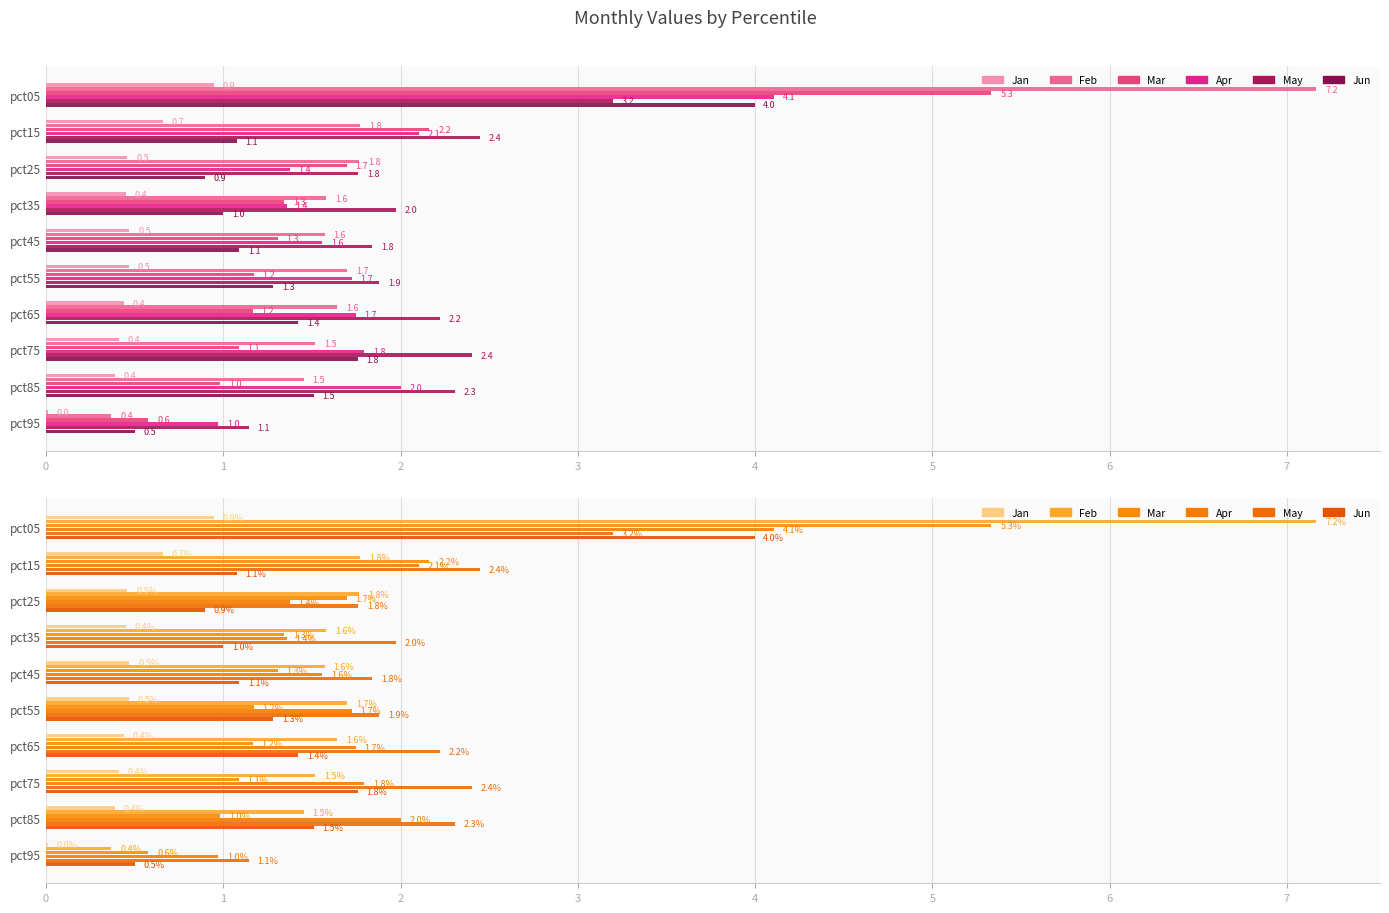

Between pct55 and pct35, which is larger?

pct55